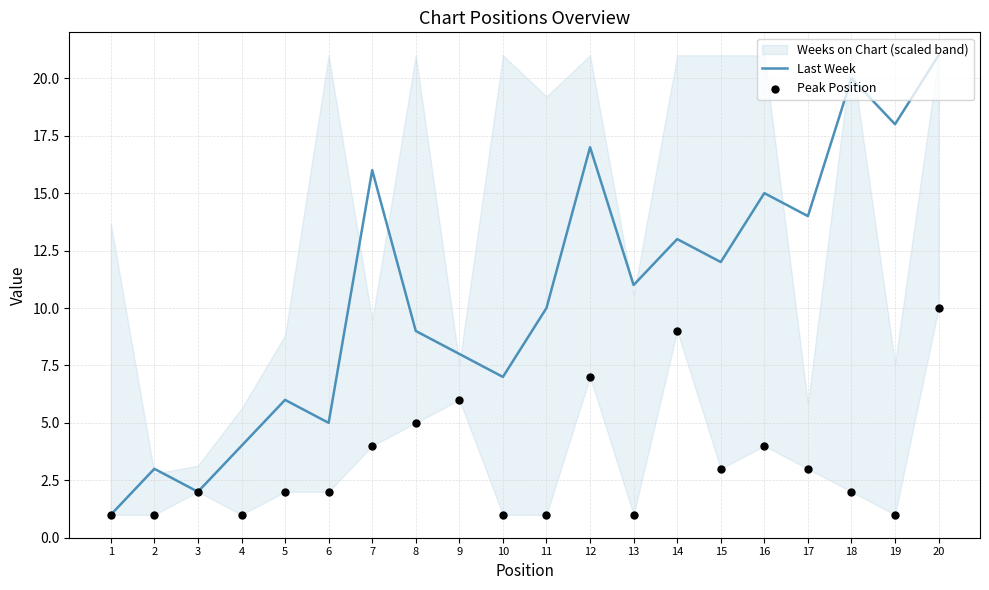

Which series contains the lowest Y value?

Last Week